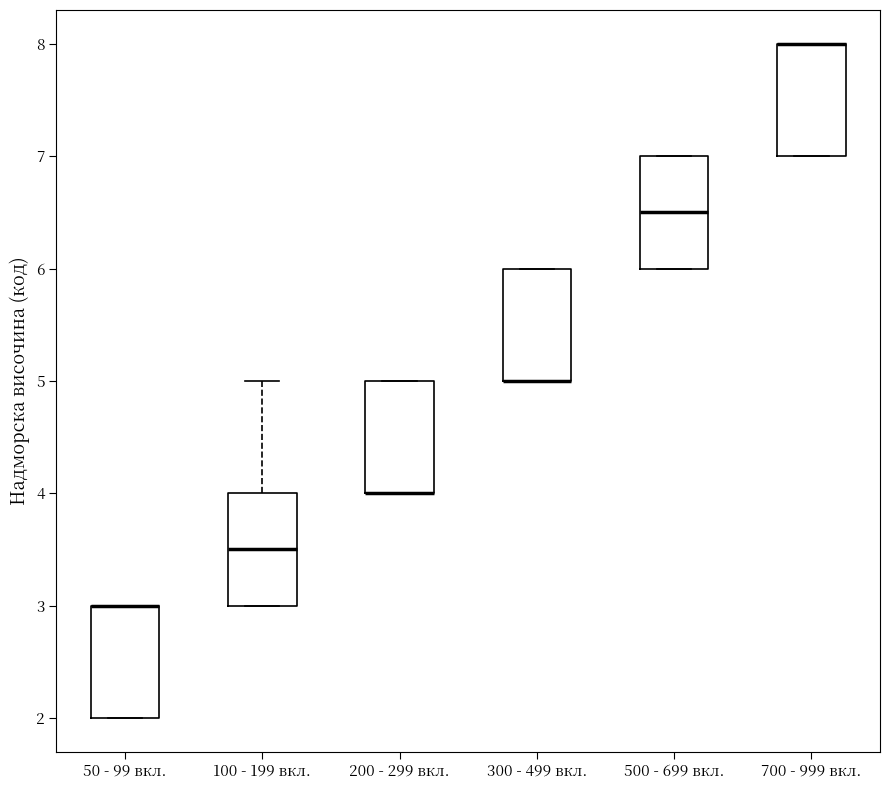

Where does the median line of the box for 100 - 199 вкл. sit on the y-axis? The values are not printed on the chart, so give them approximately, as read against the axis.

3.5